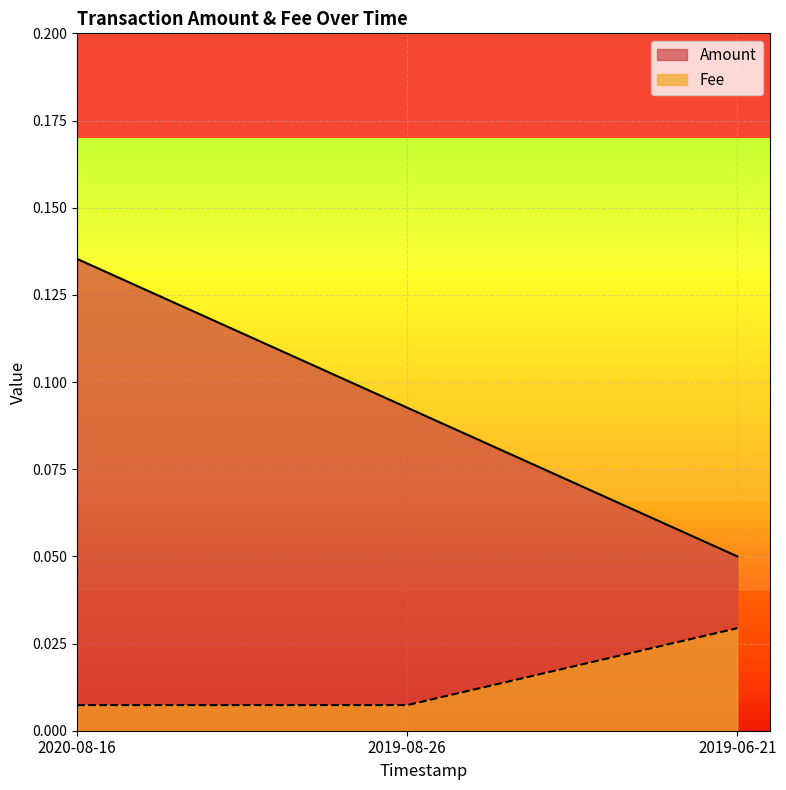

How many data points does each series have?

3